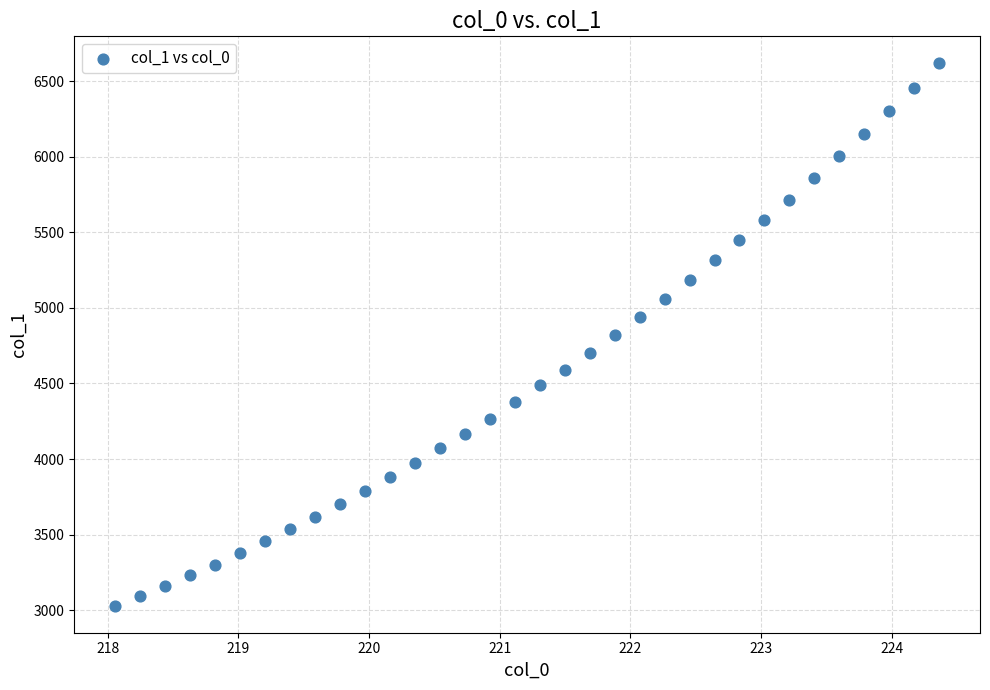

What is the range of X values (max minus min)?

6.3